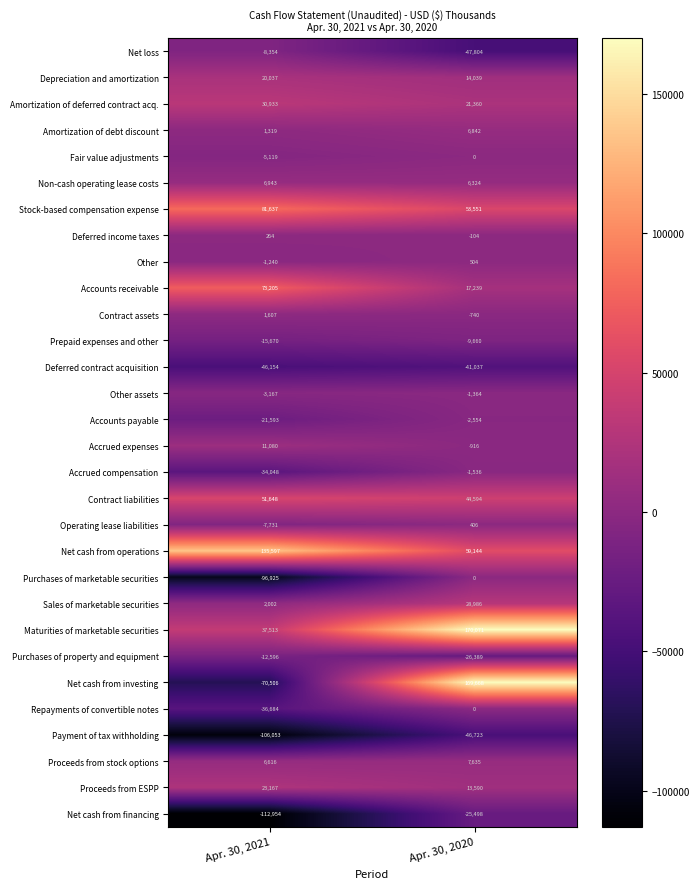

Where is Accounts payable nearest to the value -12073?

Apr. 30, 2020